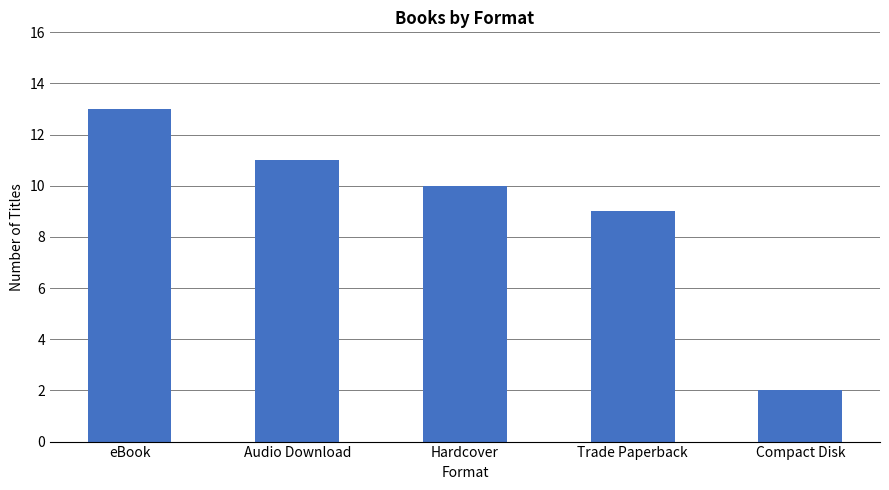

What is the smallest value displayed?

2